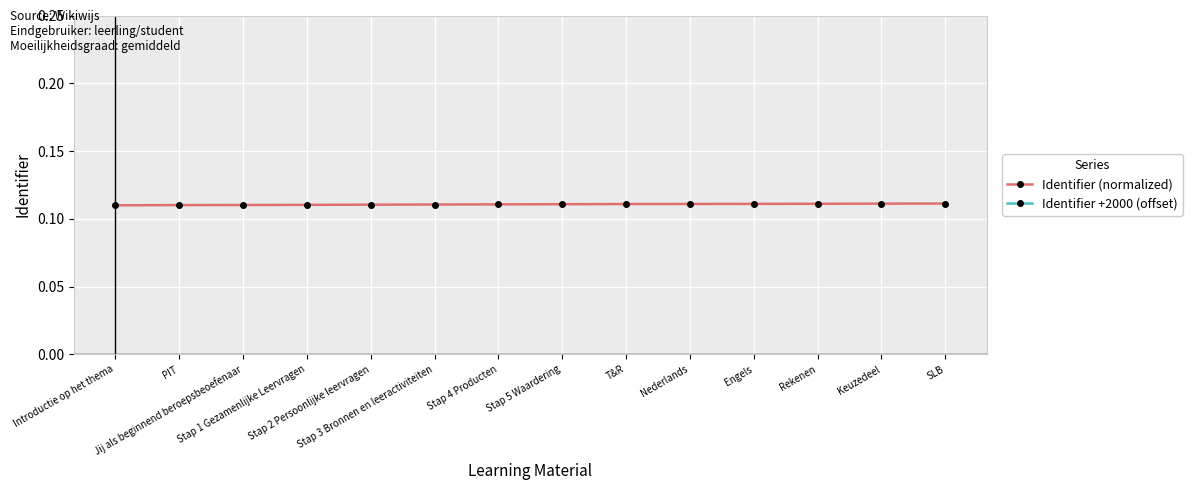

What is the label of the 8th point from the left?

Stap 5 Waardering